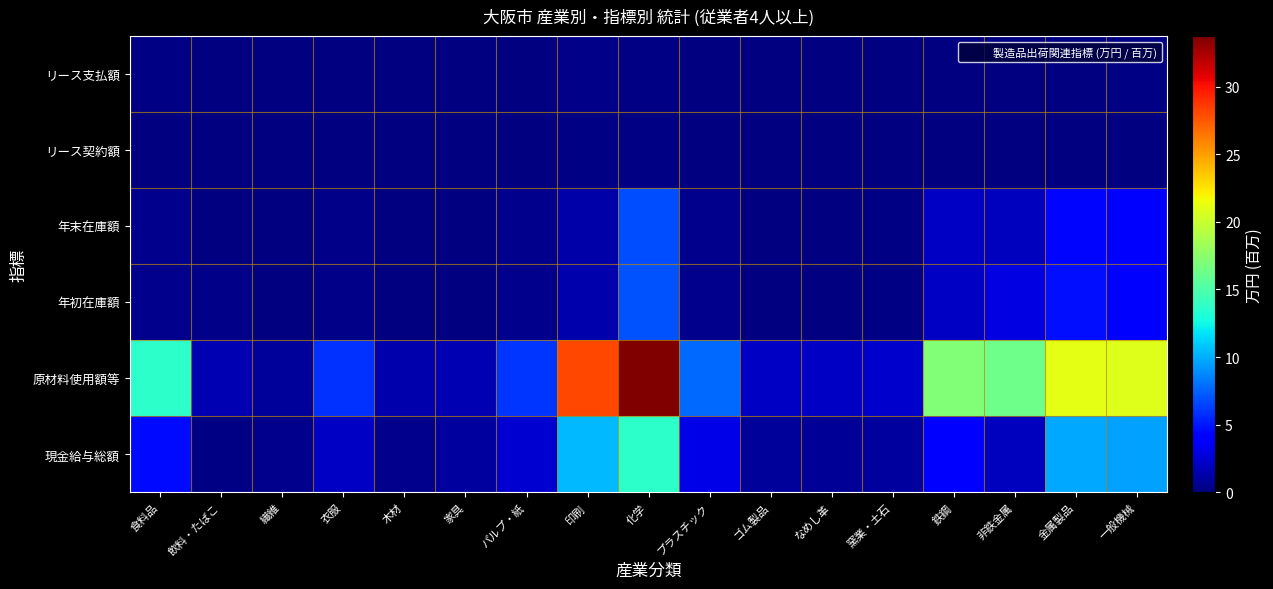

Count the number of data series in this chart.

6